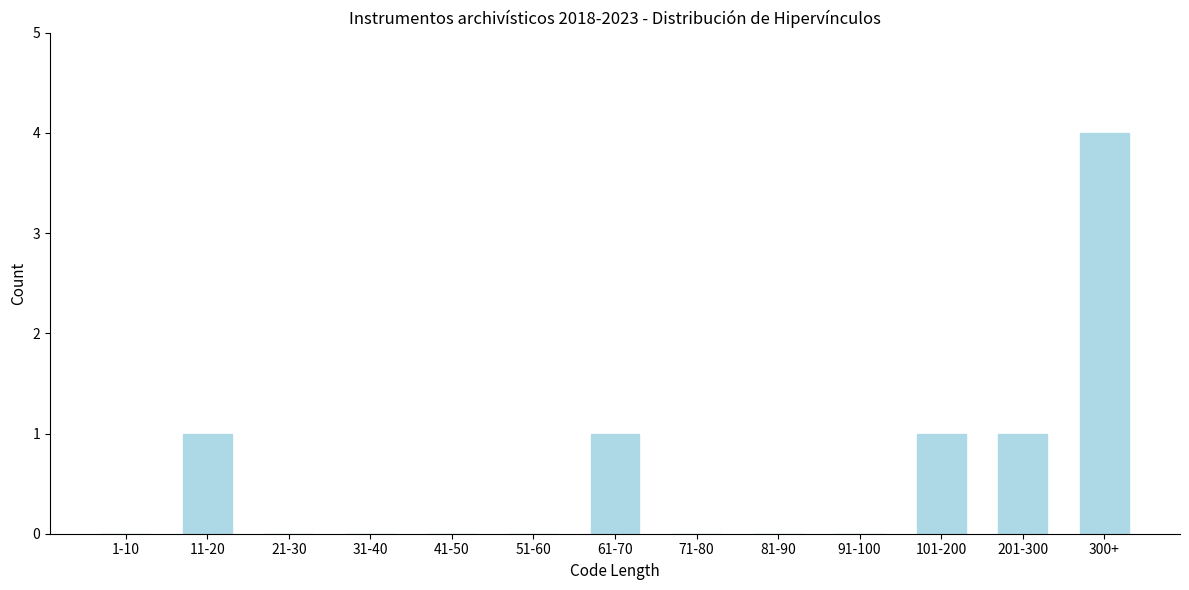

Reading left to right, list all the values displayed in this chart.

1-10=0	11-20=1	21-30=0	31-40=0	41-50=0	51-60=0	61-70=1	71-80=0	81-90=0	91-100=0	101-200=1	201-300=1	300+=4